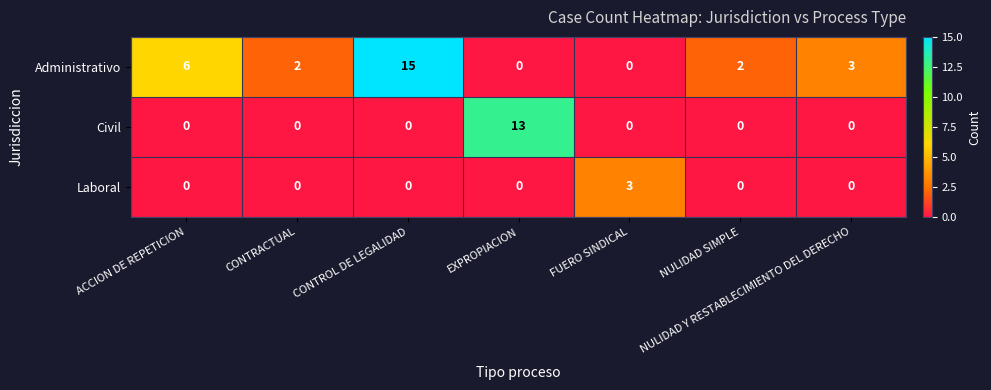

Is the value of Administrativo at ACCION DE REPETICION greater than the value of Civil at FUERO SINDICAL?

Yes